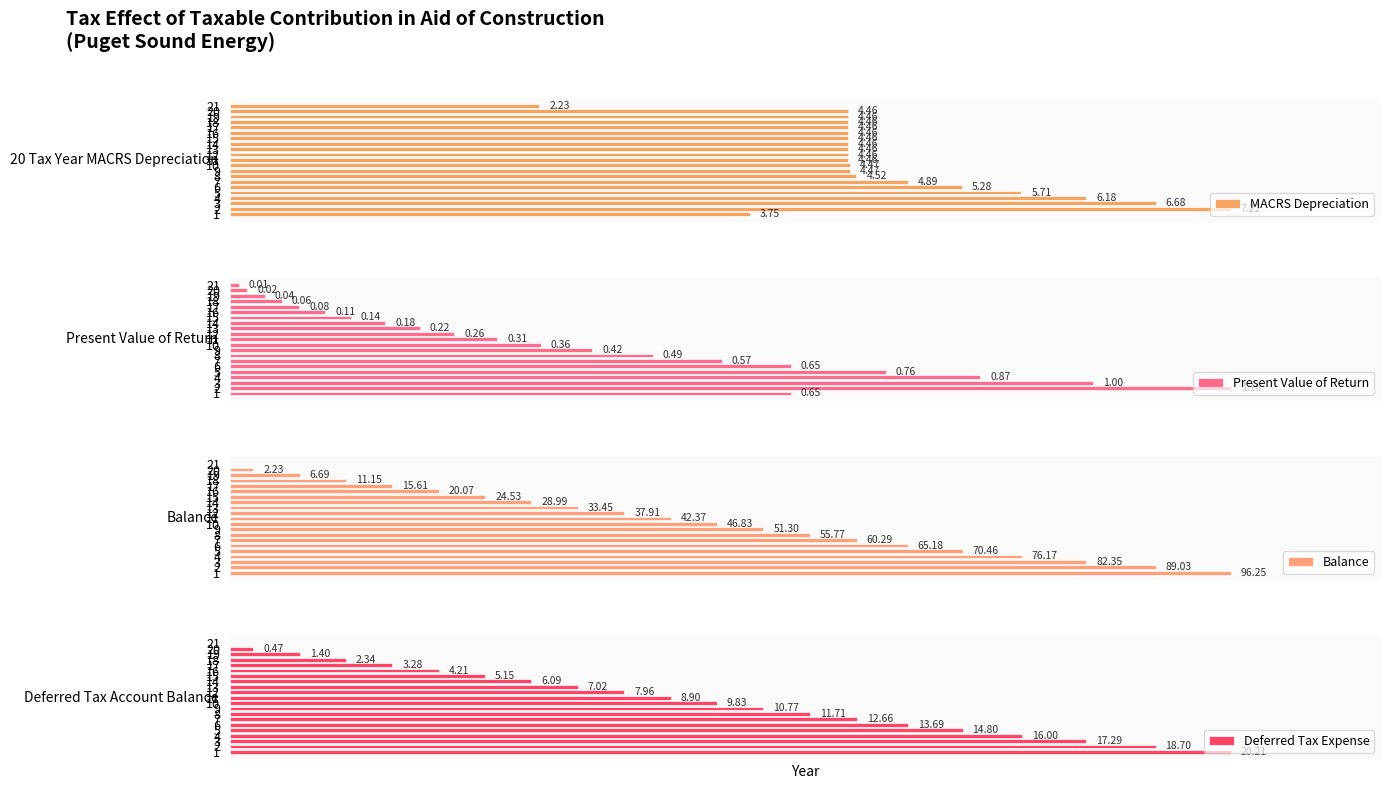

Which label corresponds to the largest value in the chart?

1